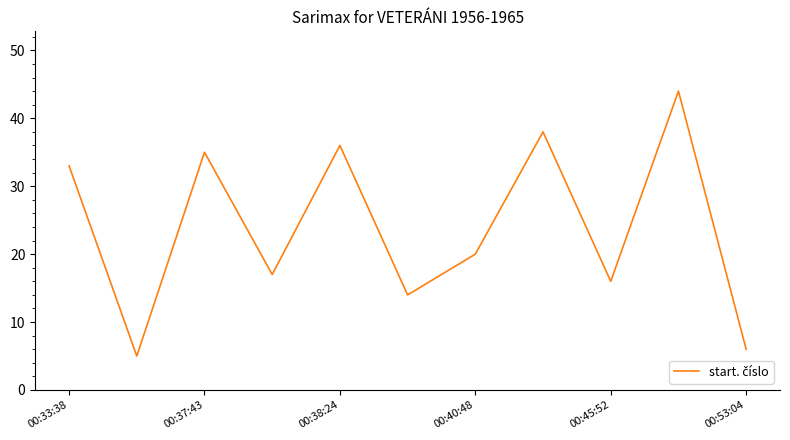

What is the difference between the maximum and minimum values?

39